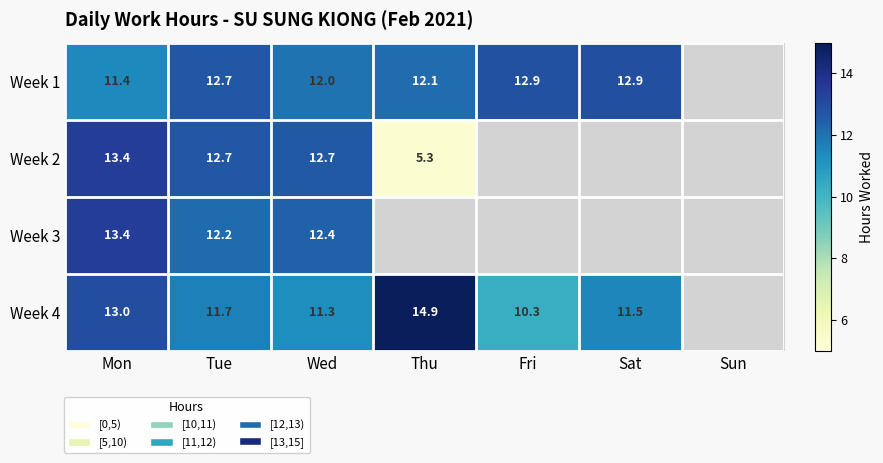

The value of Week 2 at Tue is 12.7. True or false?

True